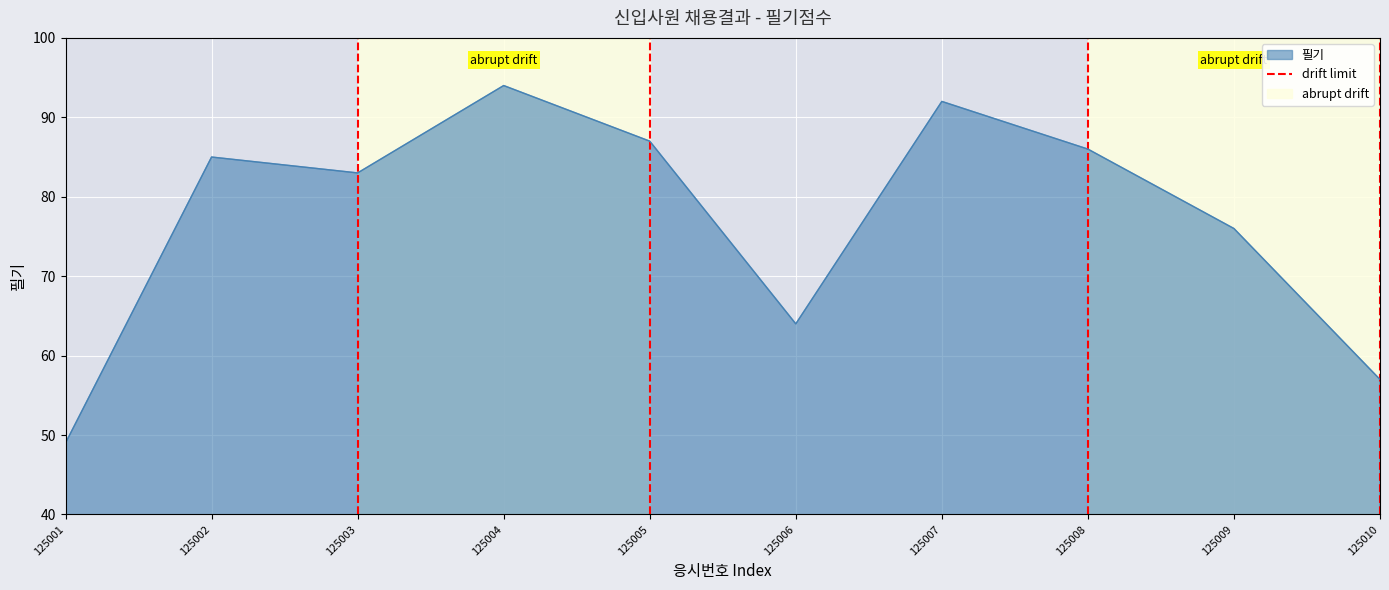

How many lines are shown in the chart?

1